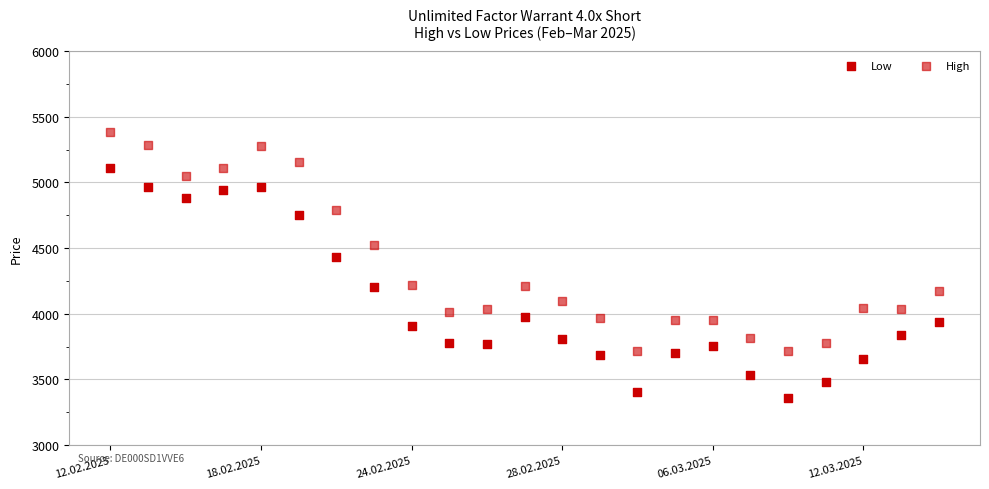

How many data points are displayed?

46